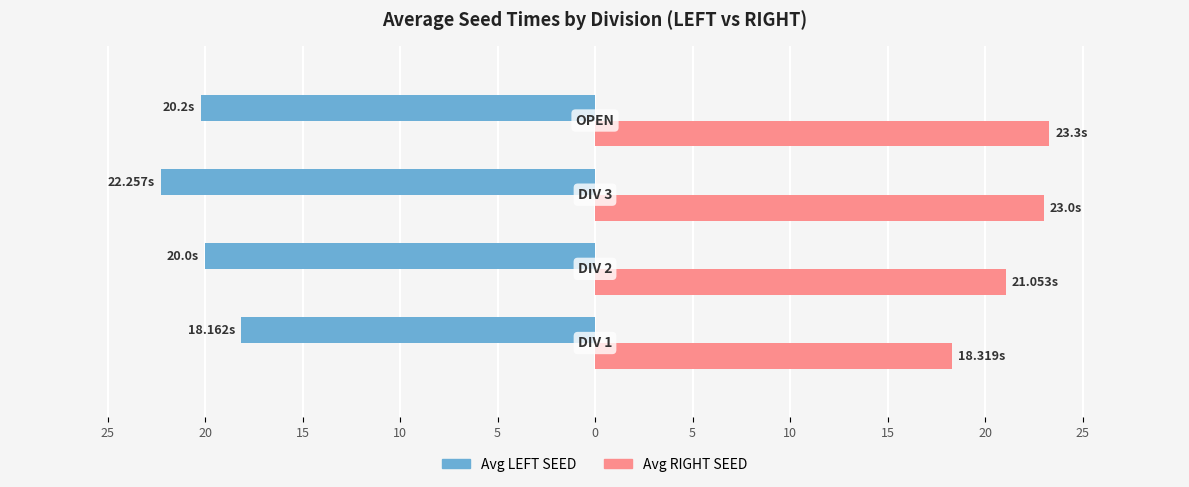

What is the value of the Avg LEFT SEED bar at the 2nd from the left?

-20.0